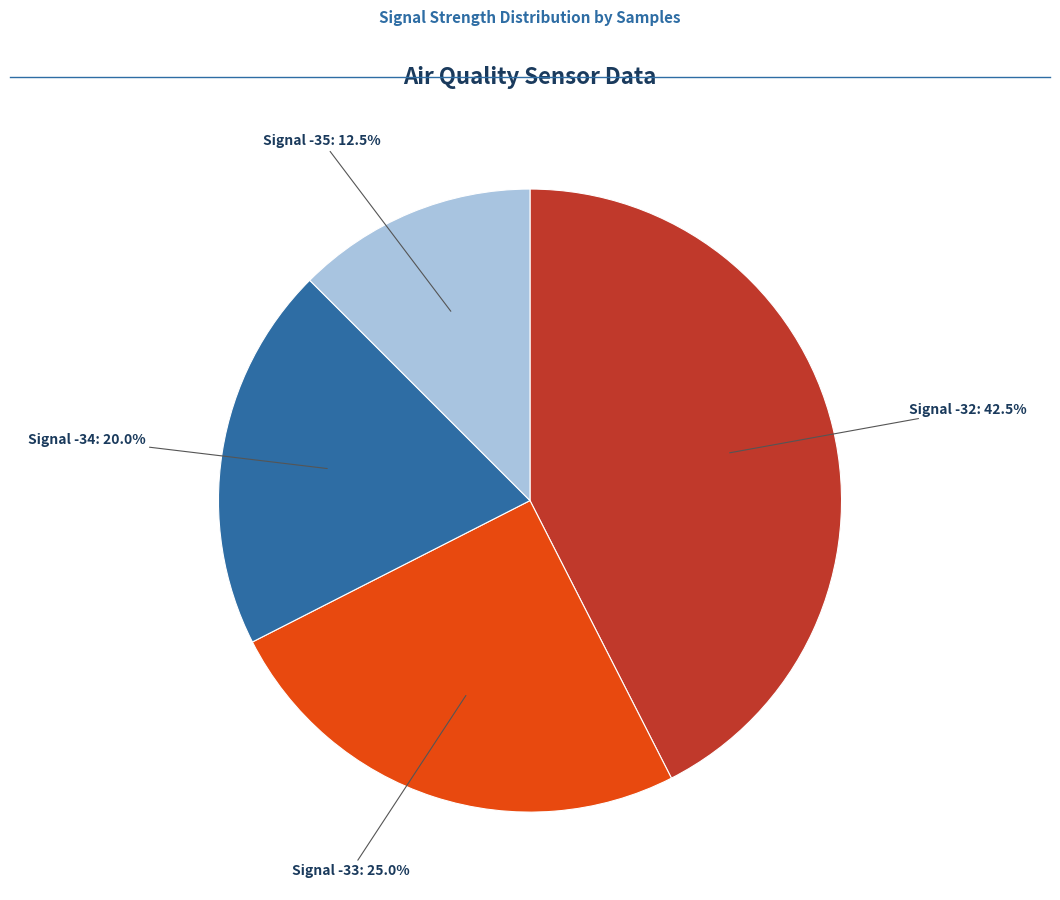

What portion of the pie excludes Signal -34?

80.0%